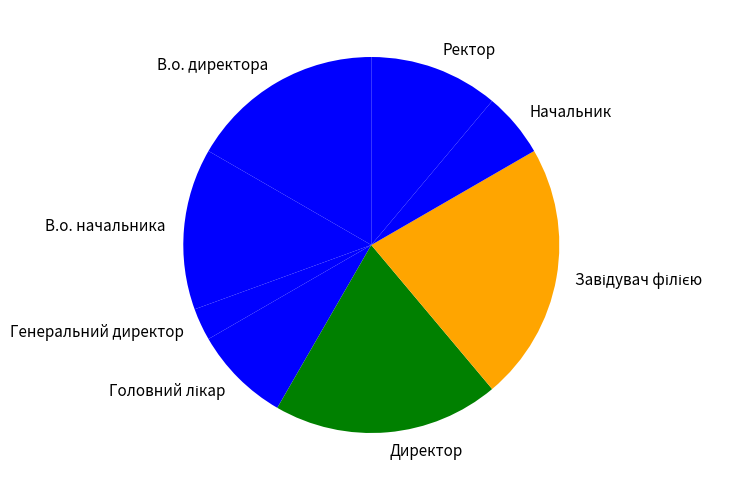

Does Ректор account for over 50% of the chart?

No